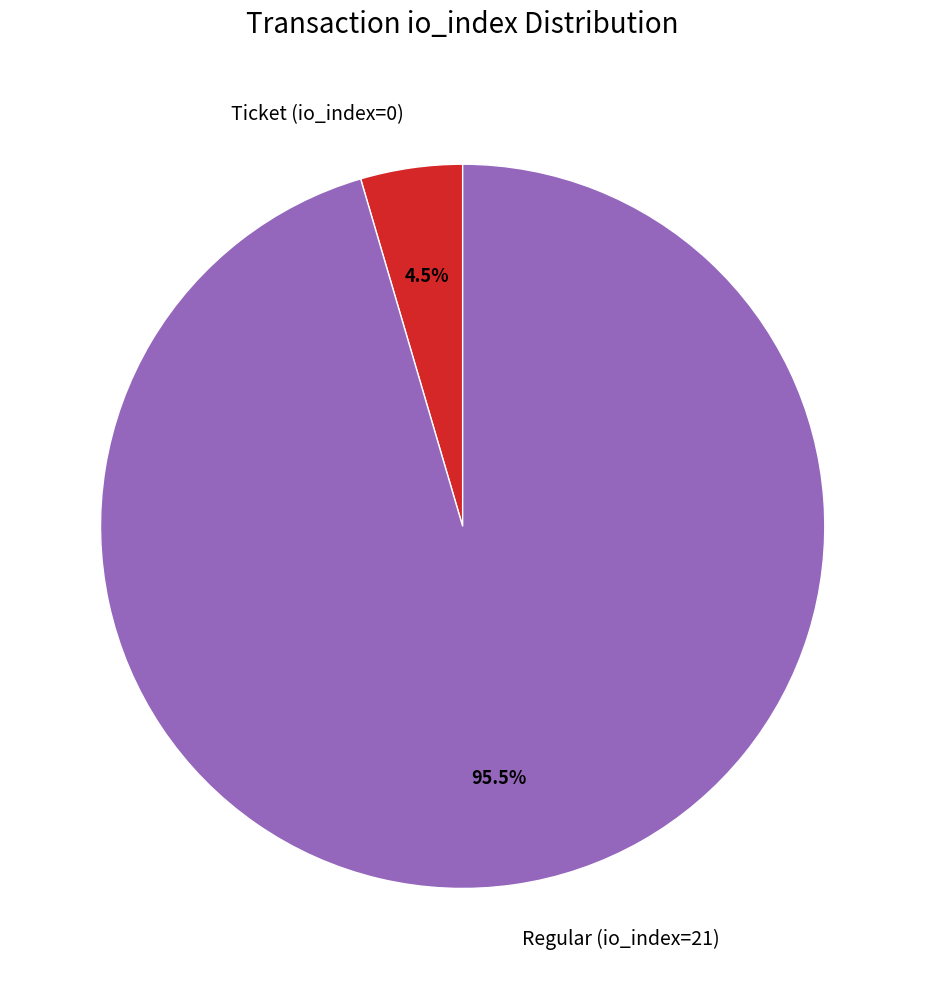

Between Regular (io_index=21) and Ticket (io_index=0), which is larger?

Regular (io_index=21)